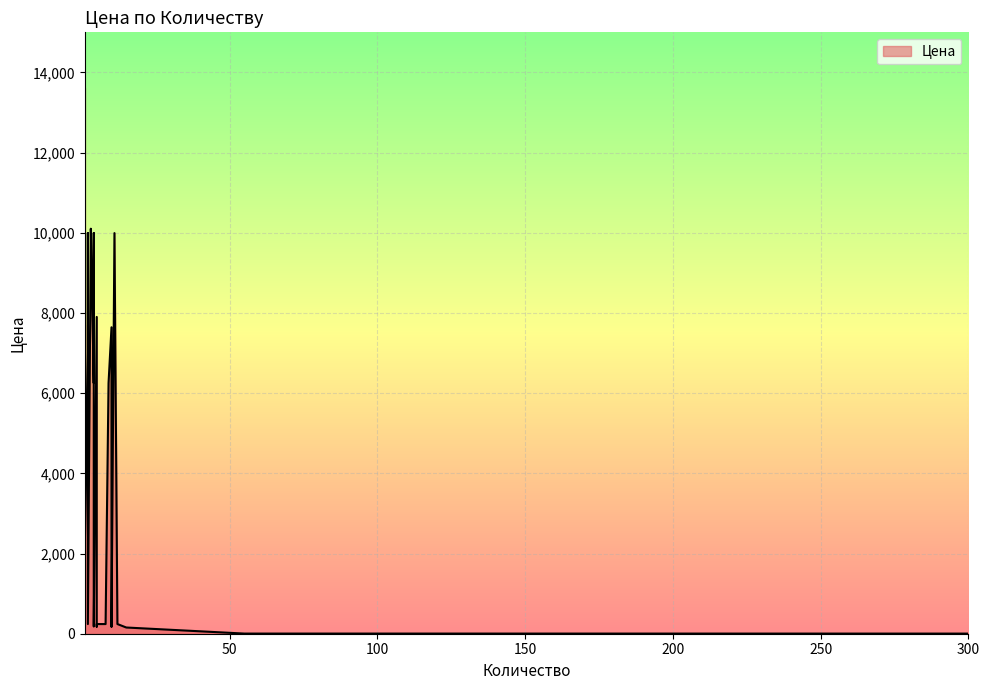

What is the label of the 11th point from the left?

4